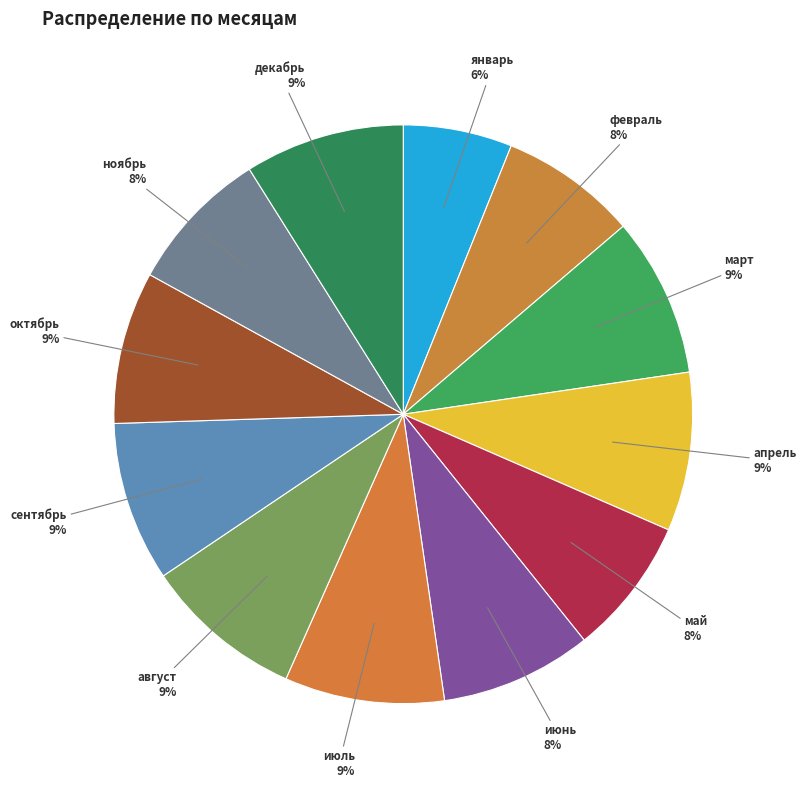

How many slices are in this pie chart?

12